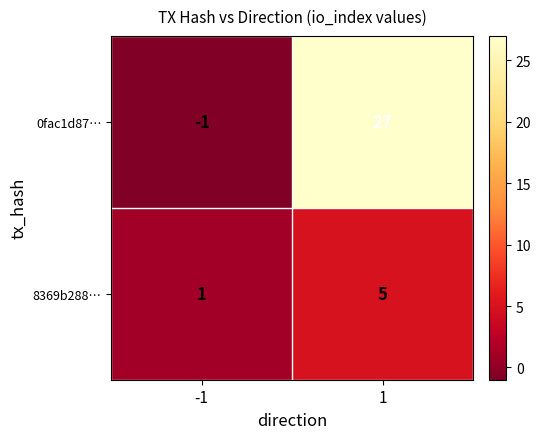

How many series are shown in this chart?

2